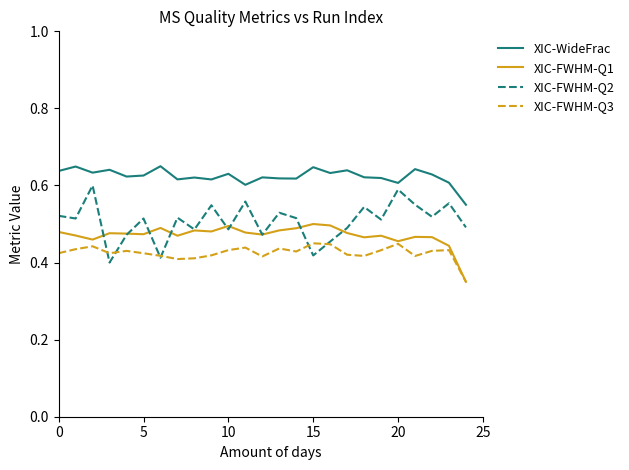

Rank the series by their average value, from lowest to highest.

XIC-FWHM-Q3, XIC-FWHM-Q1, XIC-FWHM-Q2, XIC-WideFrac